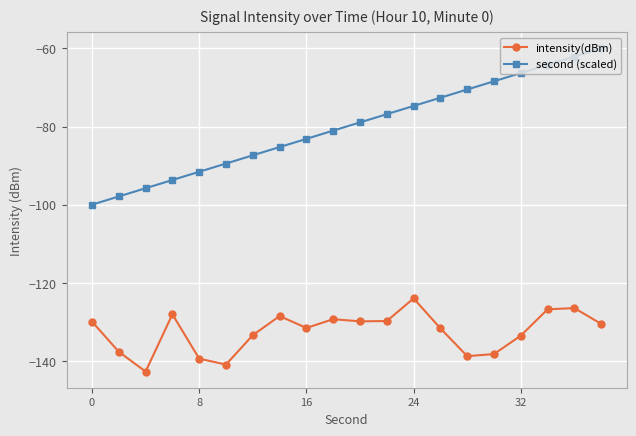

List the series in order of their overall mean, highest first.

second (scaled), intensity(dBm)